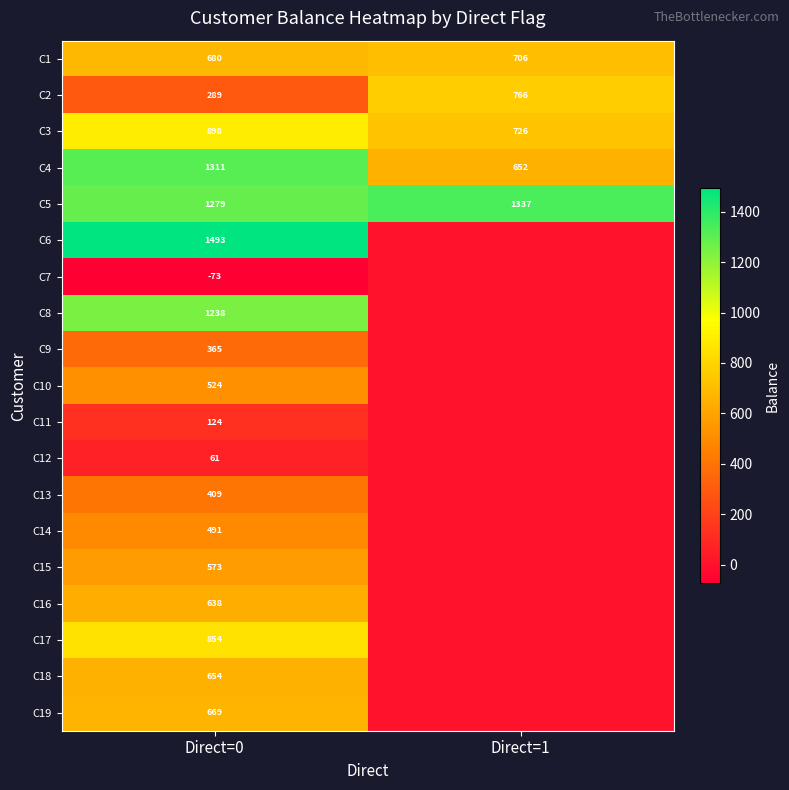

Read the C5 value at Direct=1.

1337